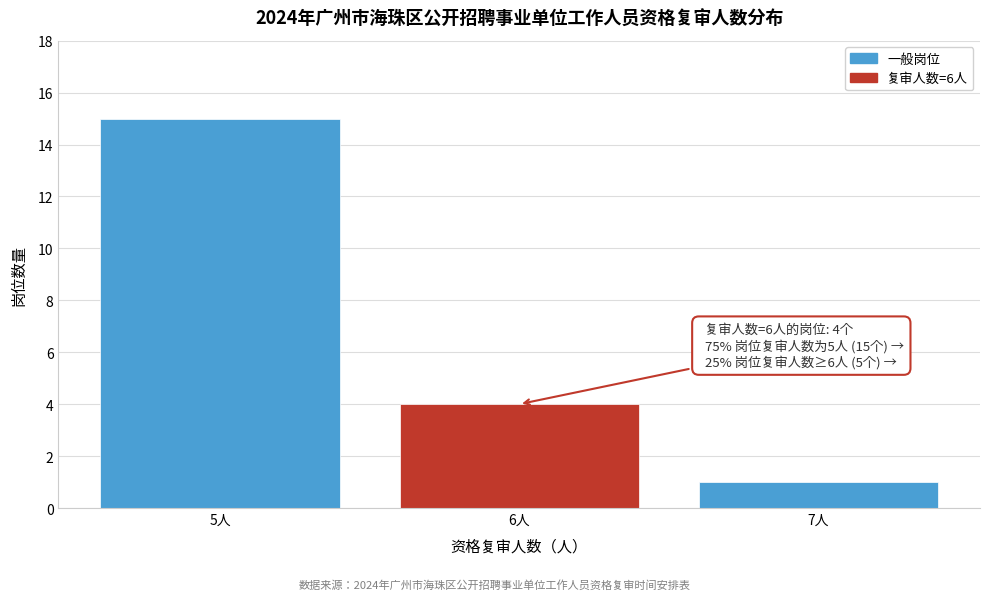

Reading left to right, transcribe all the data shown in this chart.

5人=15	6人=4	7人=1